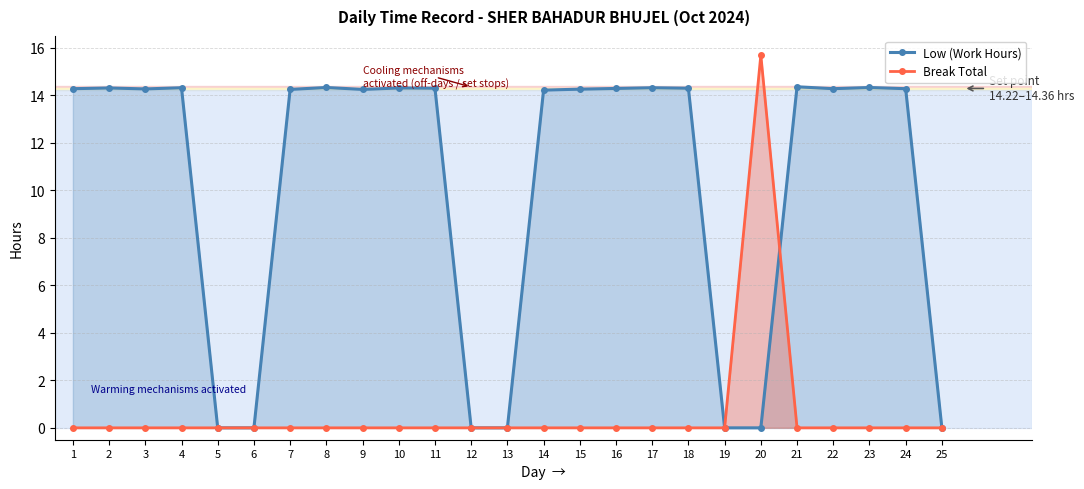

Which category has the lowest value across all series?

5